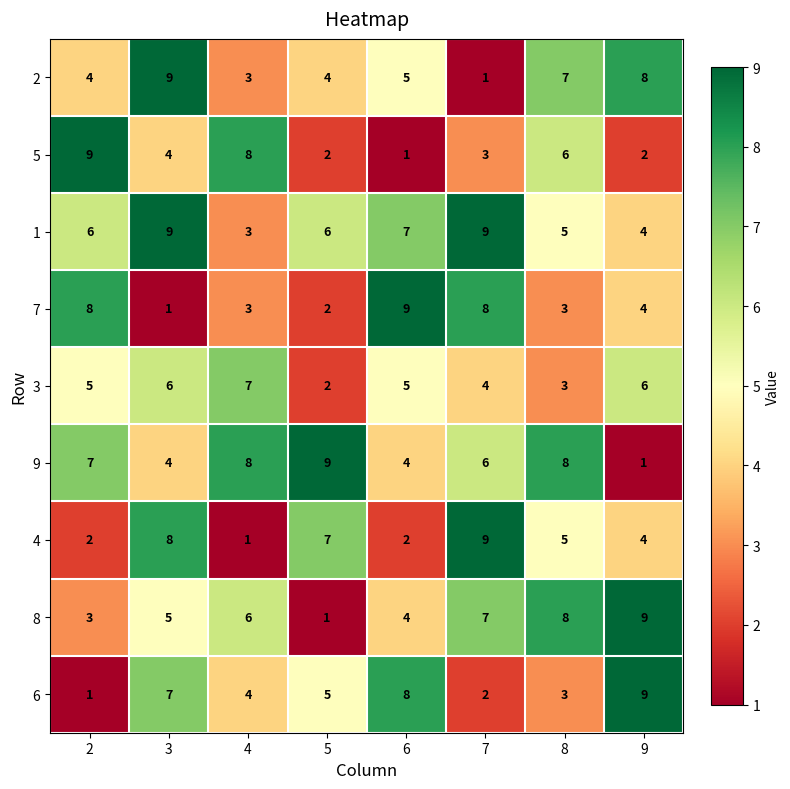

What is the difference between the 8 values at 2 and 8?

5